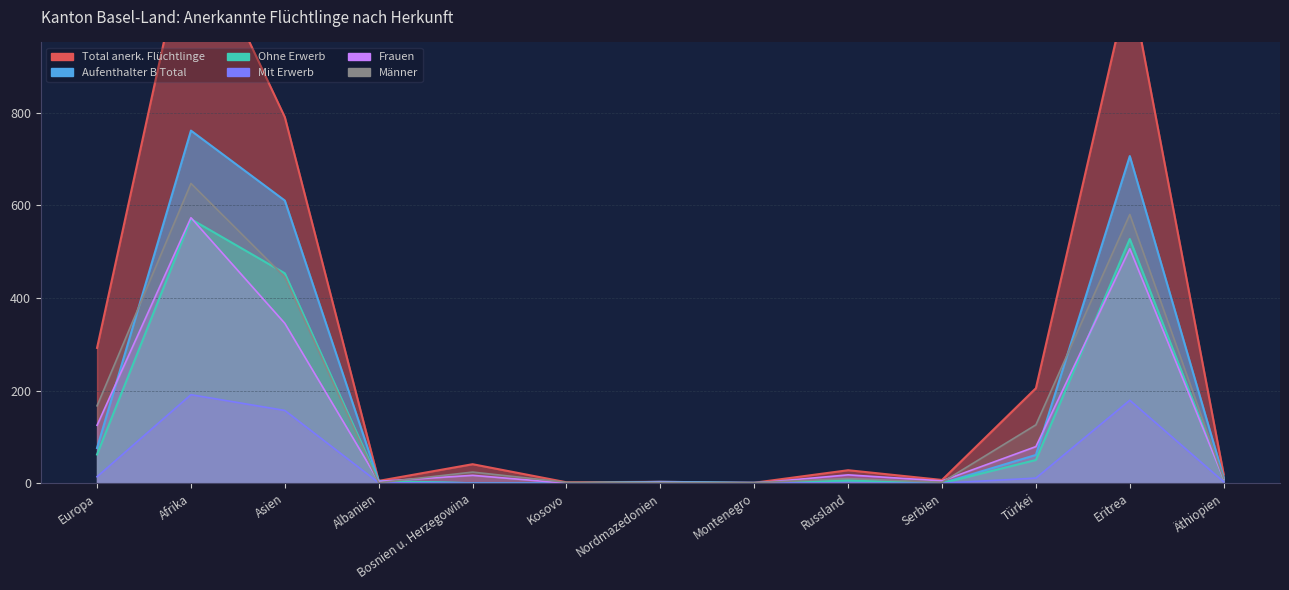

Between Eritrea and Äthiopien, which series saw the biggest shift?

Total anerk. Flüchtlinge